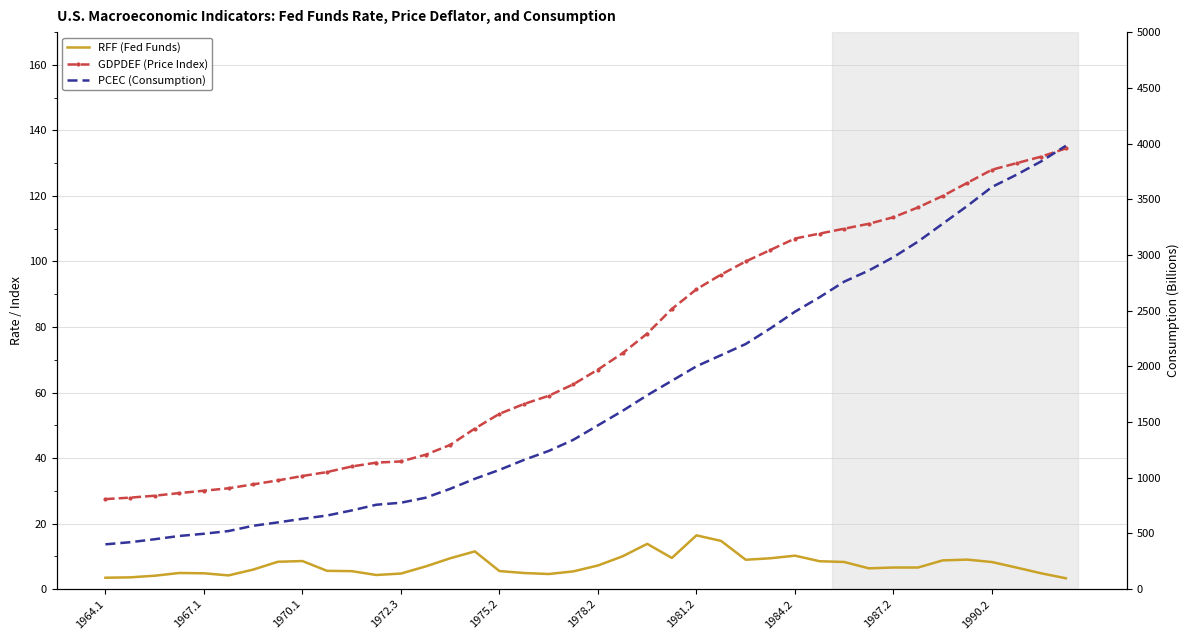

Where does the PCEC (Consumption) series first go above 1470?

21